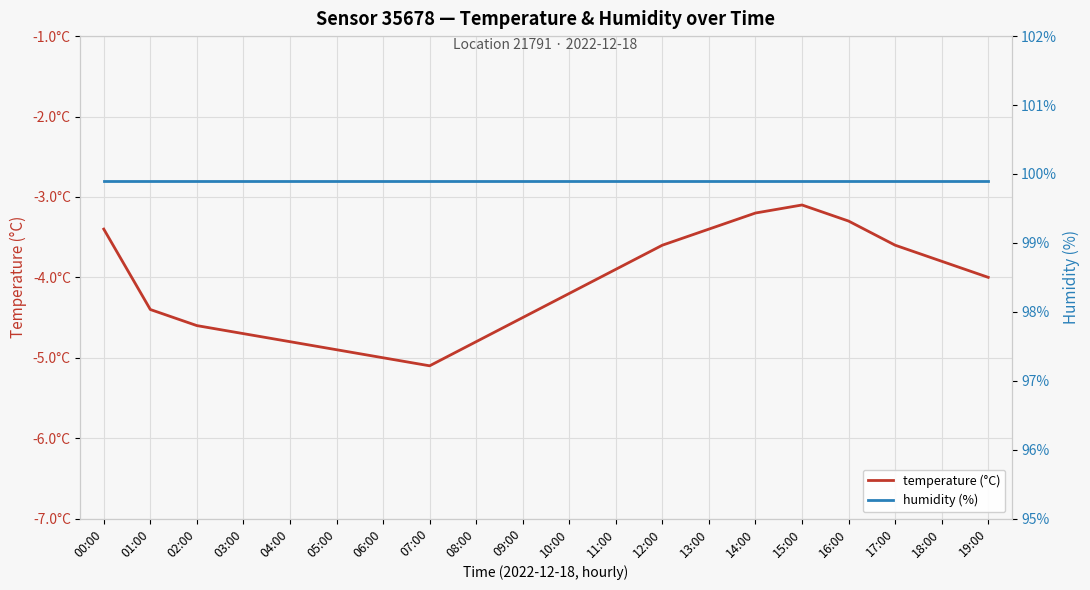

How many categories are shown in the chart?

20